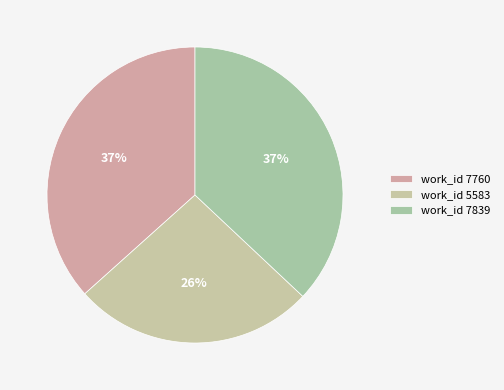

Is there a majority slice in this chart?

No